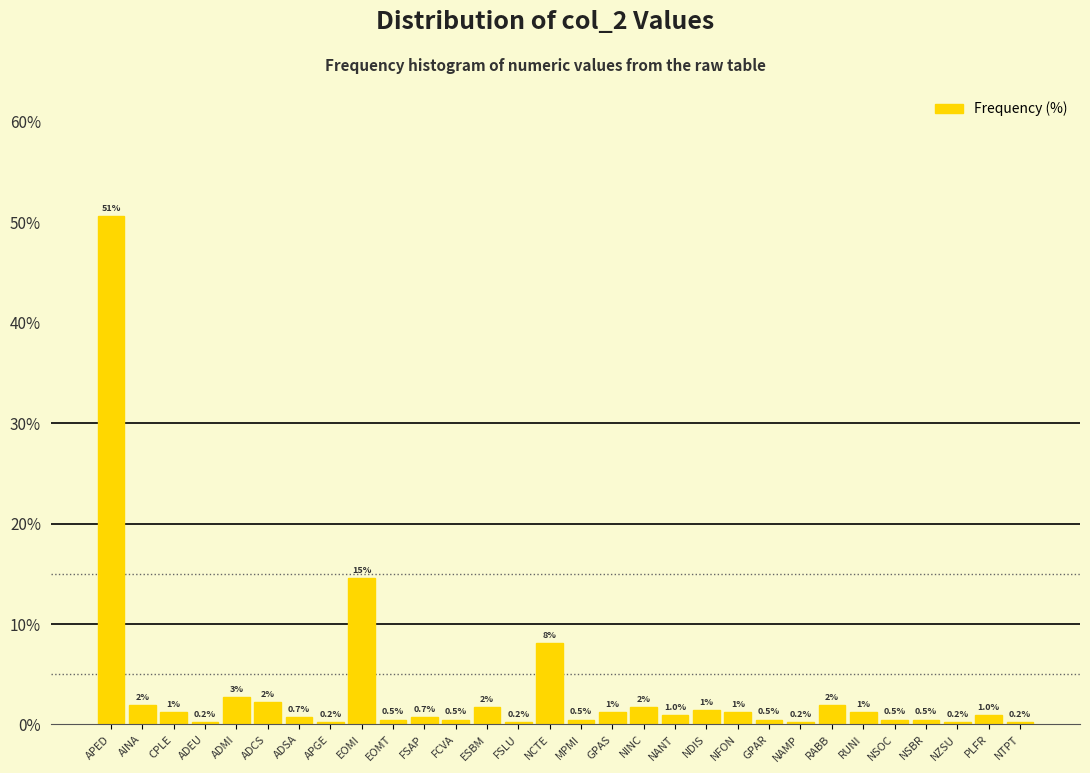

What is the sum of the values at RABB and NINC?

3.7